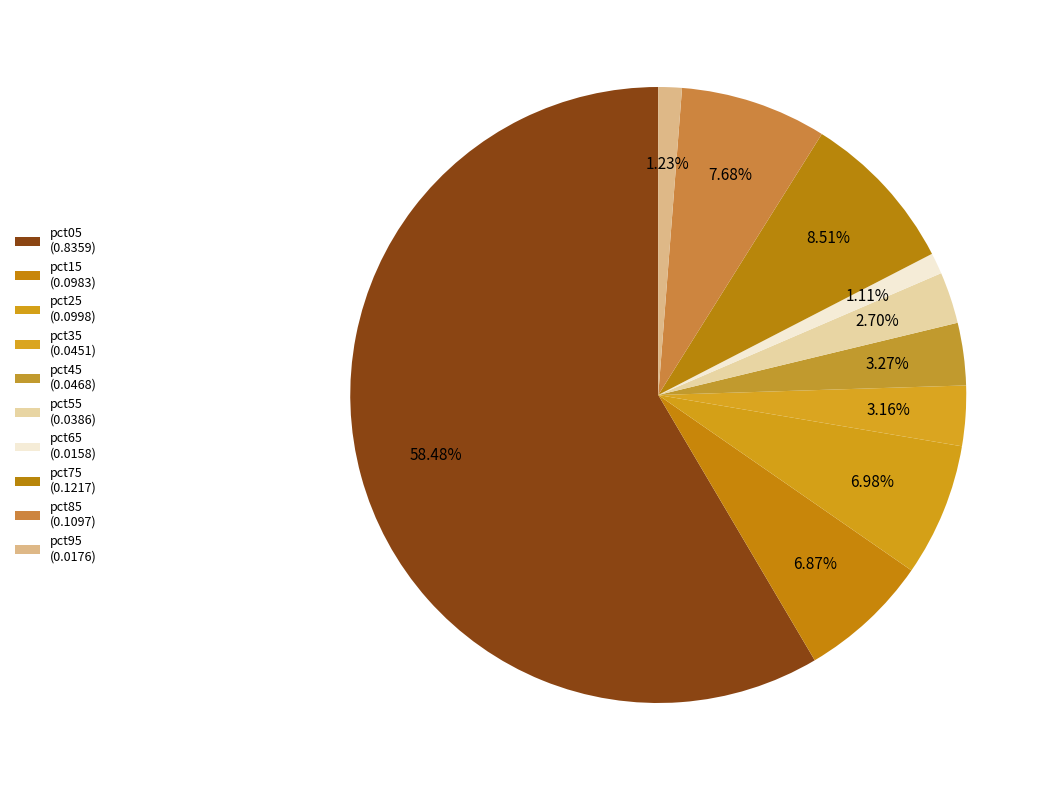

Count the number of slices in the pie.

10